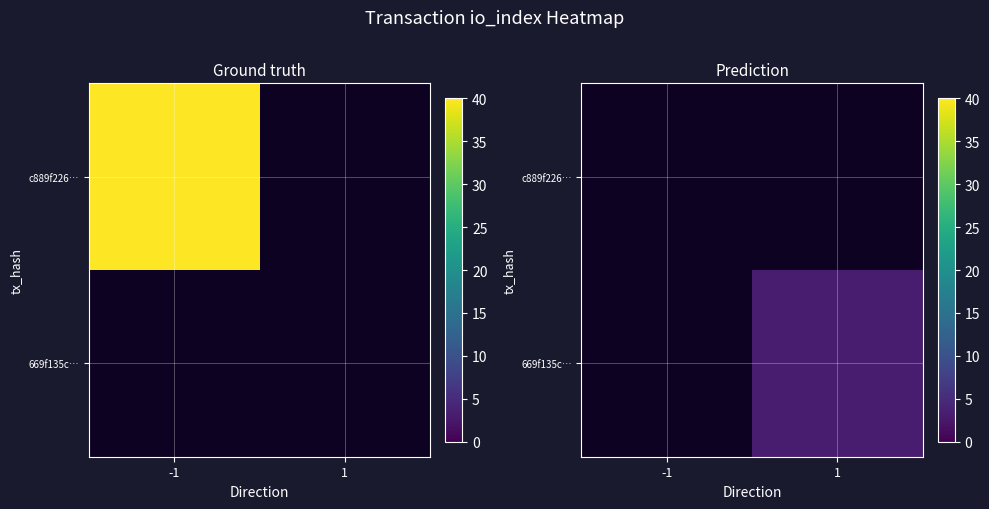

Which category has the highest value in the c889f226… series?

-1